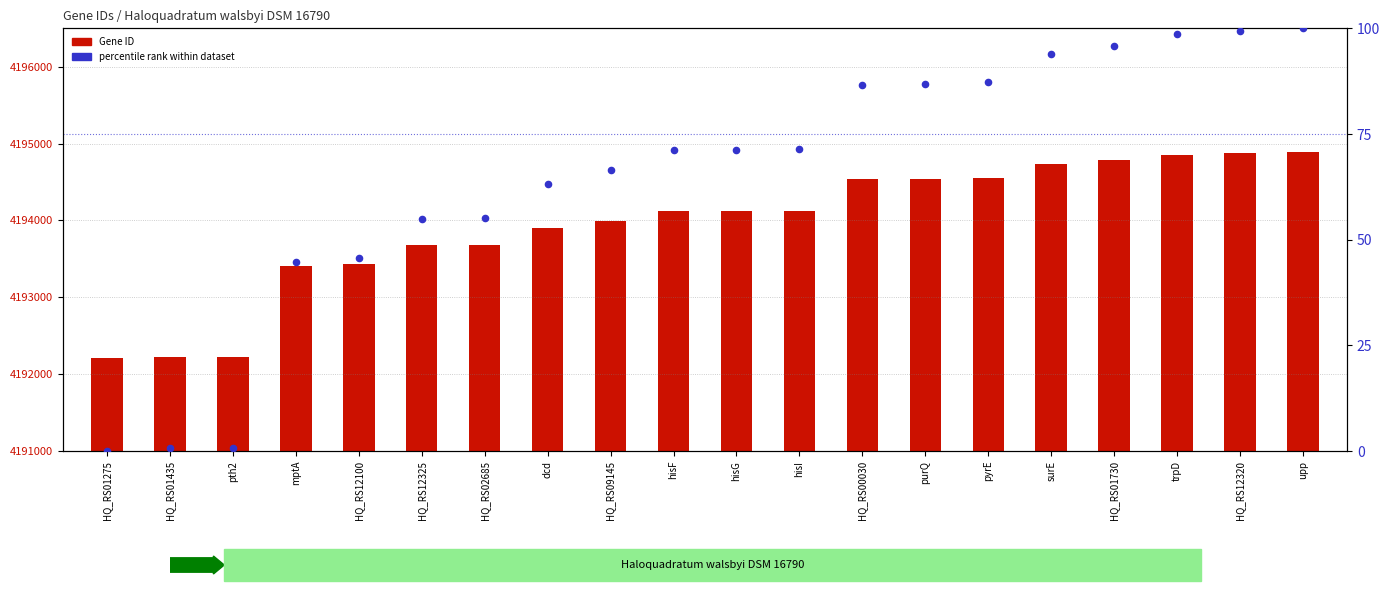

At how many categories does at least one series exceed 2100?

17